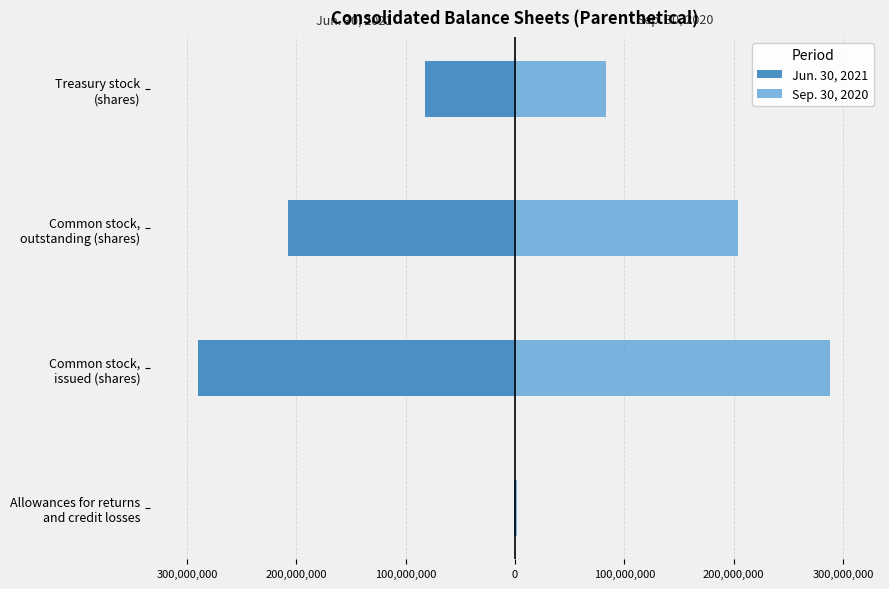

List the series in order of their overall mean, highest first.

Sep. 30, 2020, Jun. 30, 2021